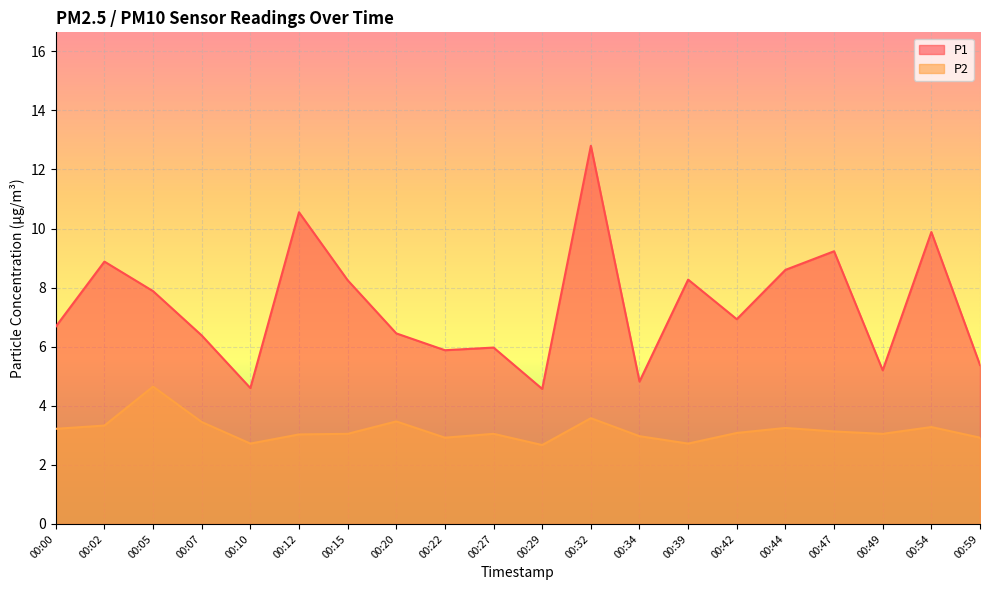

Which series has the largest range (max minus min)?

P1